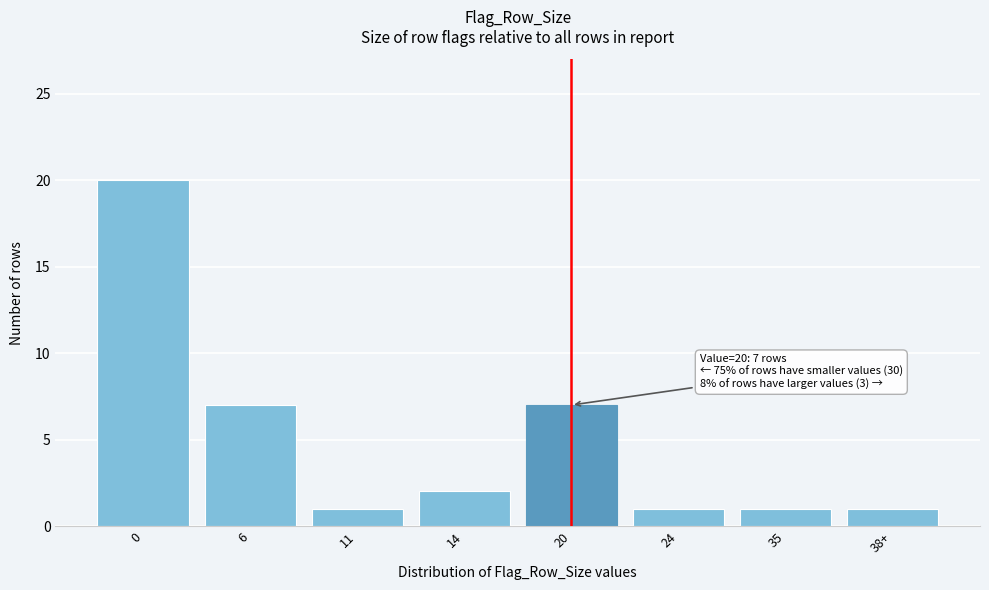

Reading right to left, extract all data points from this chart.

1	1	1	7	2	1	7	20